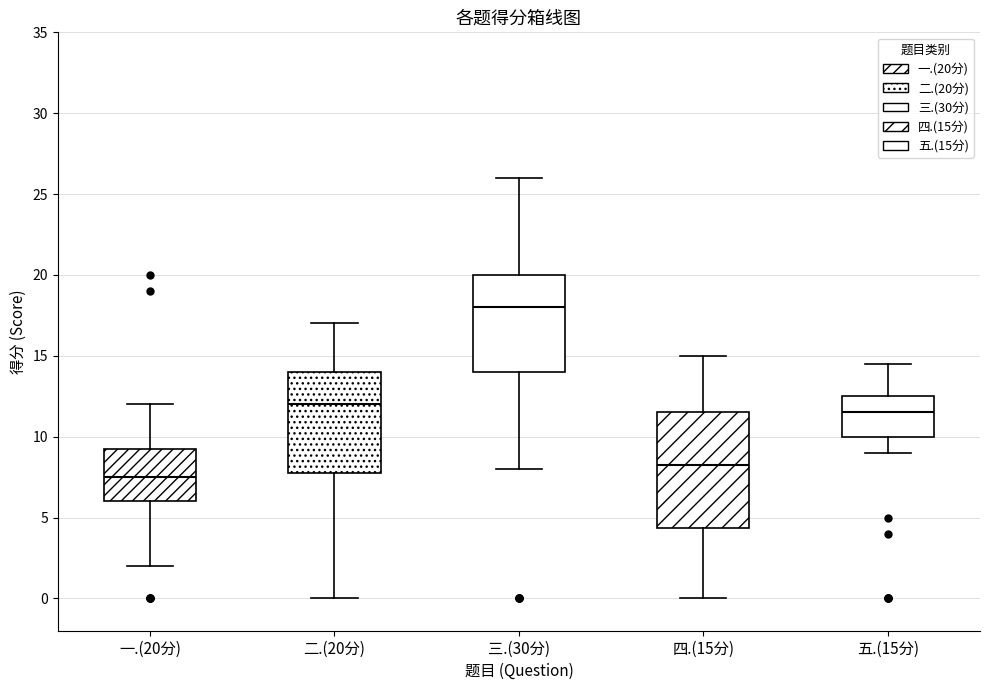

Reading left to right, transcribe this box plot: for each box, give where its median line is, the range the box spans, and where its two whiskers end, as read against the y-axis. The values are not printed on the chart, so give them approximately, as read against the axis.

一.(20分): median 7.5, box 6.0 to 9.5, whiskers 2.0 to 12.0
二.(20分): median 12.0, box 8.0 to 14.0, whiskers 0.0 to 17.0
三.(30分): median 18.0, box 14.0 to 20.0, whiskers 8.0 to 26.0
四.(15分): median 8.5, box 4.5 to 11.5, whiskers 0.0 to 15.0
五.(15分): median 11.5, box 10.0 to 12.5, whiskers 9.0 to 14.5